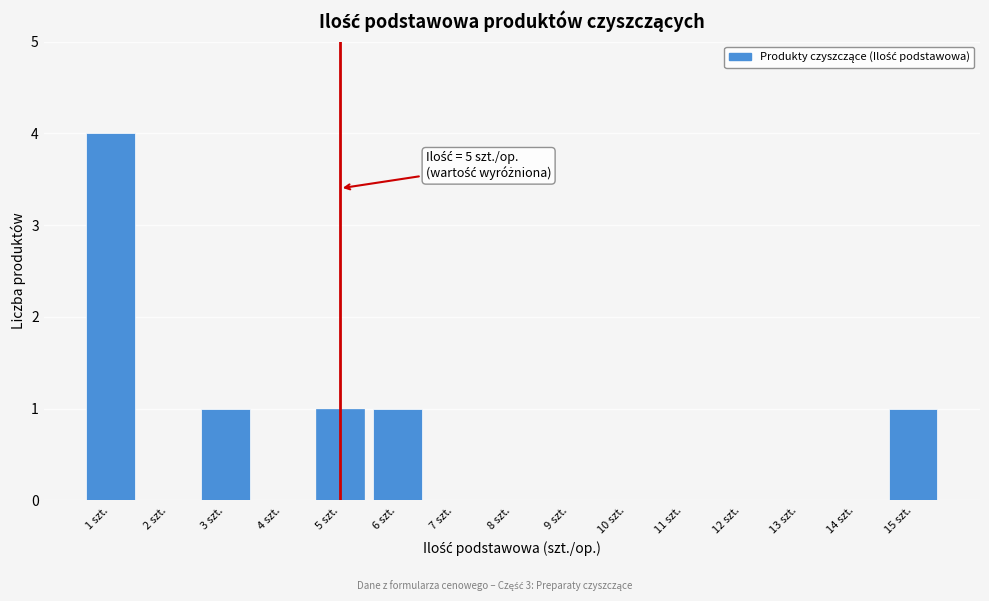

Which range on the x-axis has the tallest bar?

0.5 to 1.5